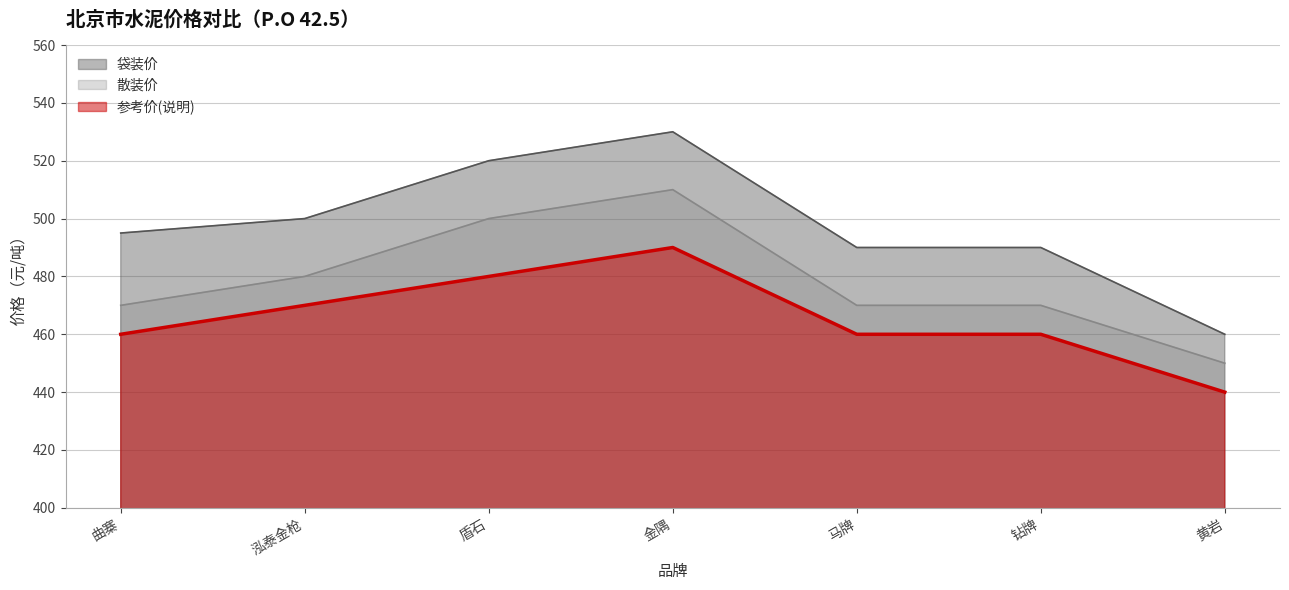

What position from the left is 泓泰金枪?

2